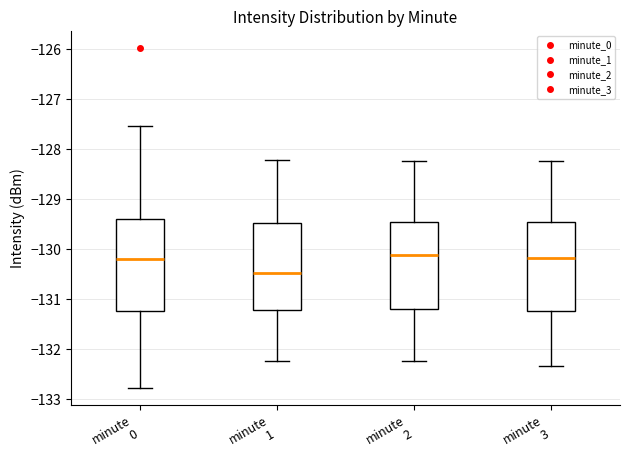

Where is the upper edge of the box for minute 1 on the y-axis? The values are not printed on the chart, so give them approximately, as read against the axis.

-129.5